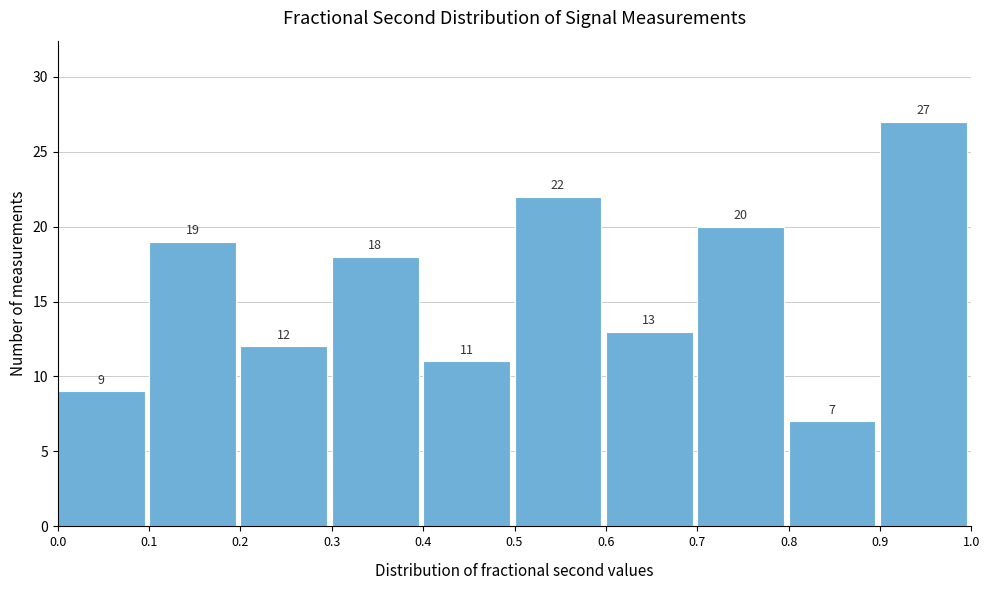

What is the height of the bar covering 0.1 to 0.2 on the x-axis?

19